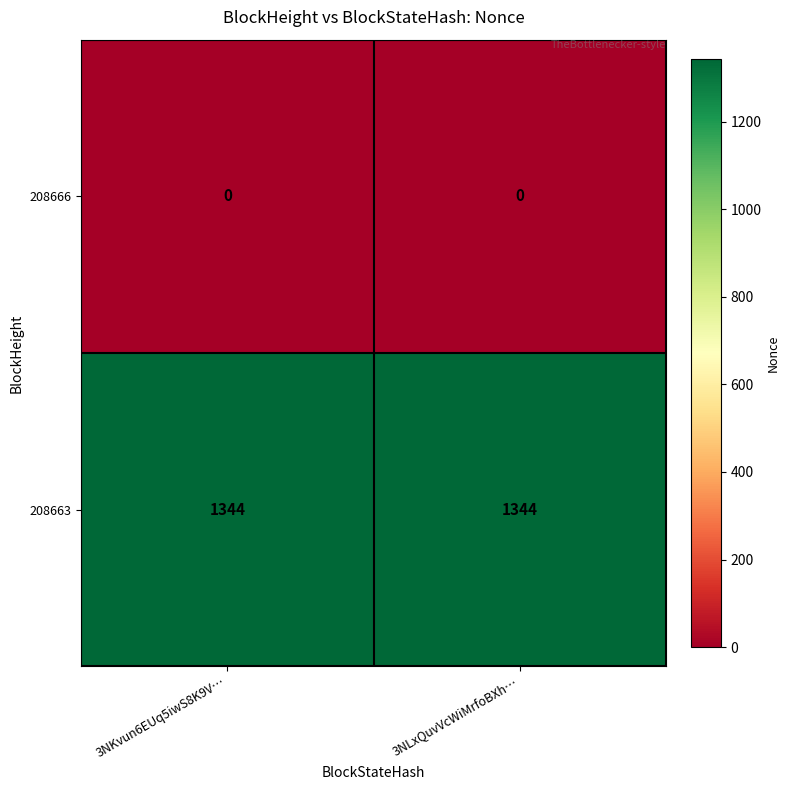

What is the total value across all series at 3NLxQuvVcWiMrfoBXh…?

1344